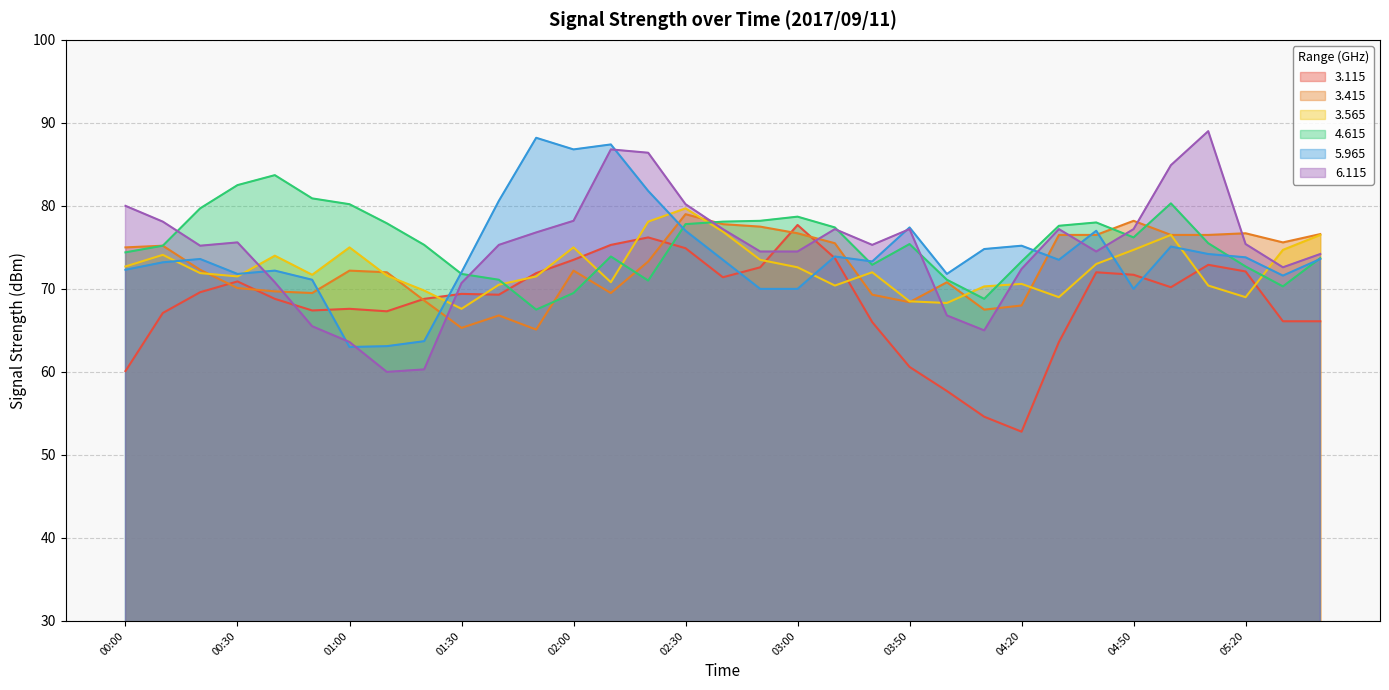

True or false: 6.115 and 3.115 cross at least once.

True